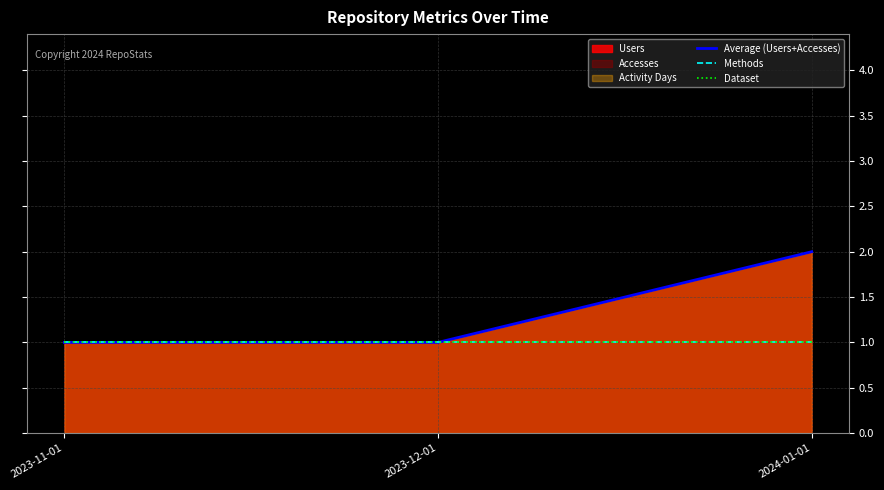

What is the sum of all Average (Users+Accesses) values?

4